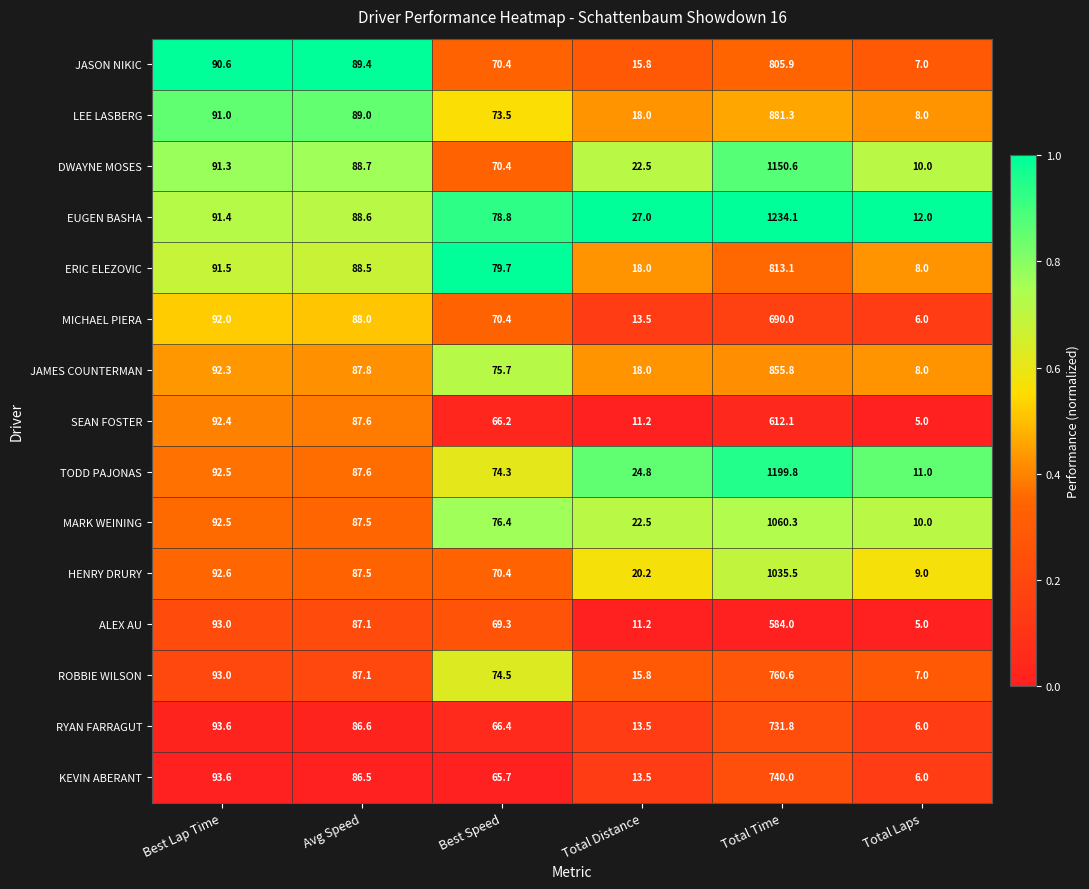

At which label is LEE LASBERG closest to 444?

Best Lap Time